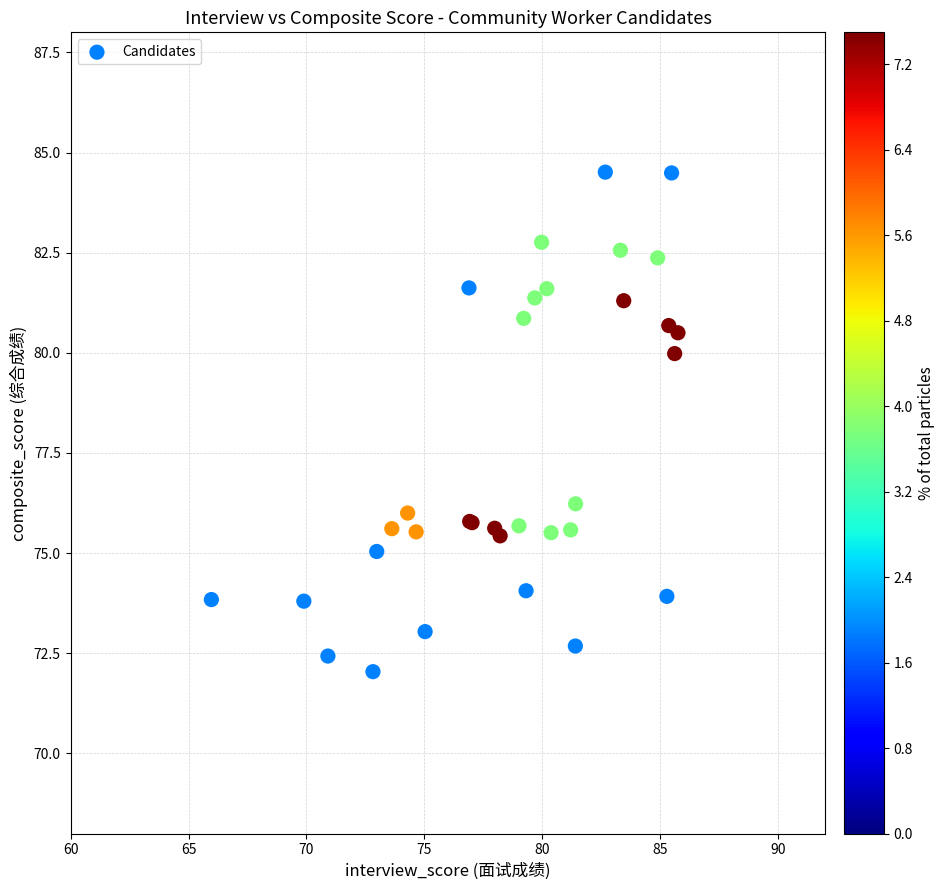

What Y value in the scatter plot is closest to 78?

76.2